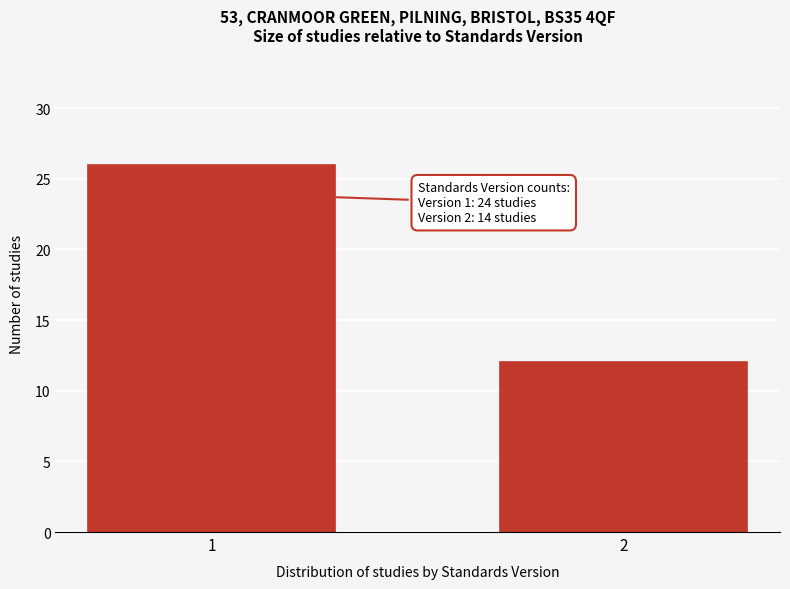

Reading left to right, extract all data points from this chart.

1=26	2=12